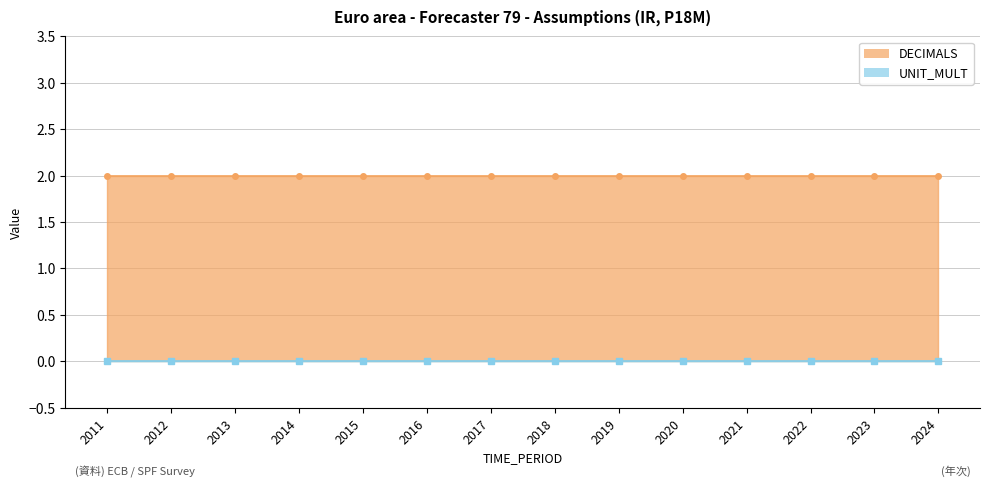

Which series has the largest range (max minus min)?

DECIMALS